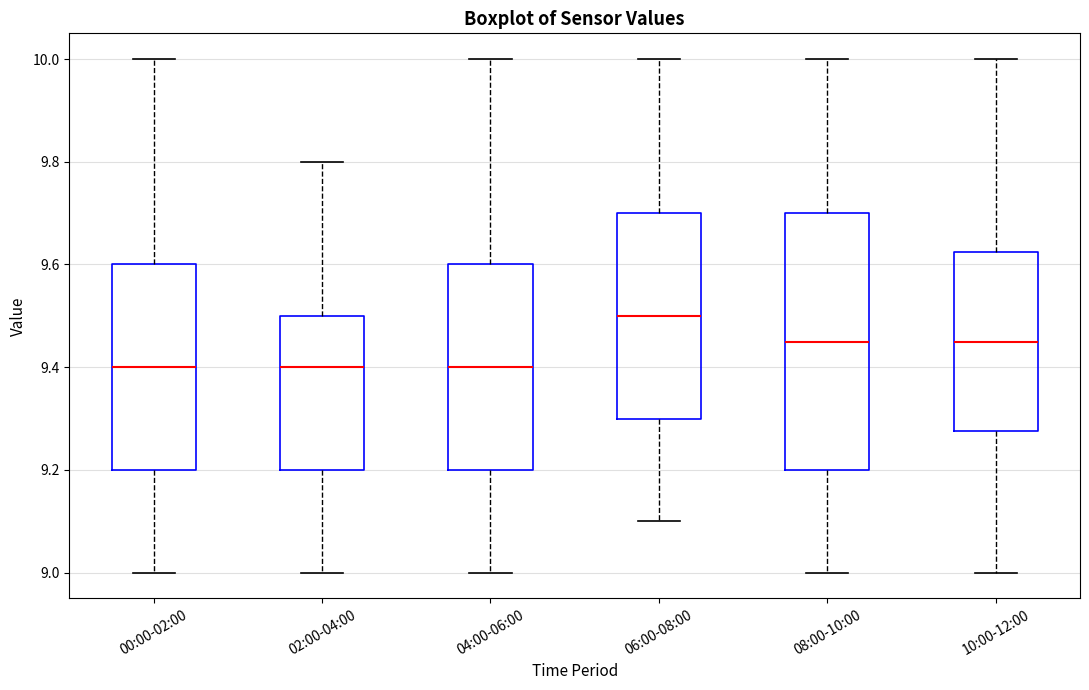

Which box is the tallest, from its lower edge to its upper edge?

08:00-10:00